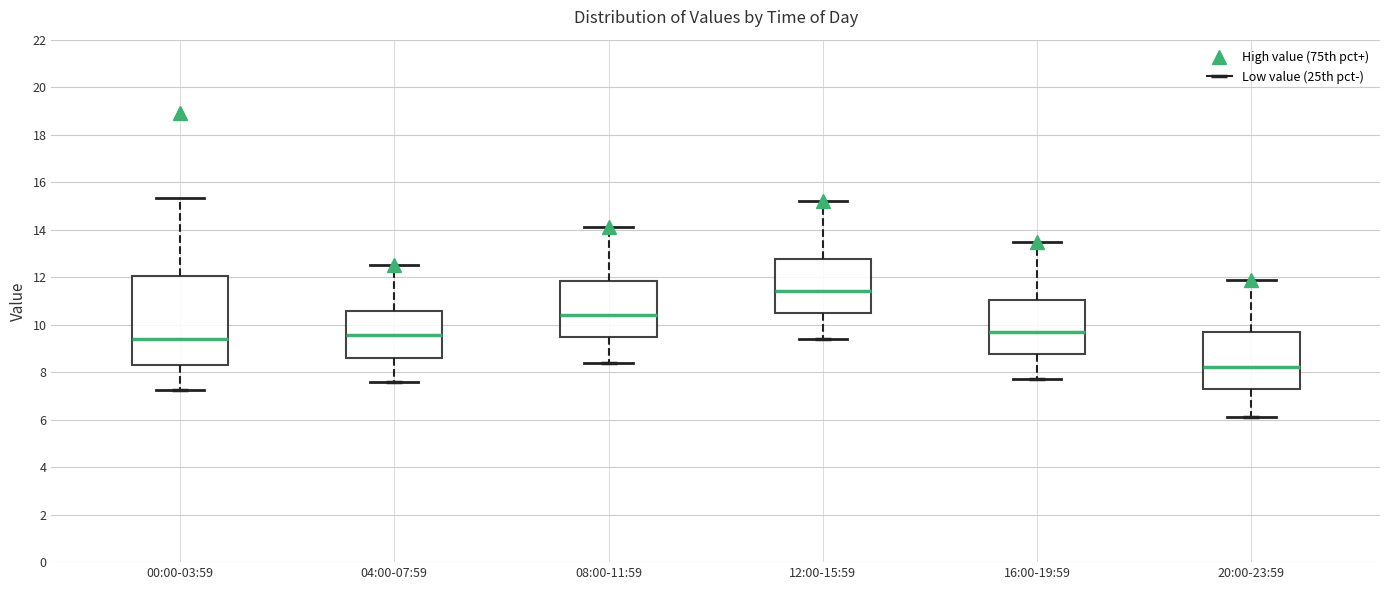

Which box has the highest median line?

12:00-15:59